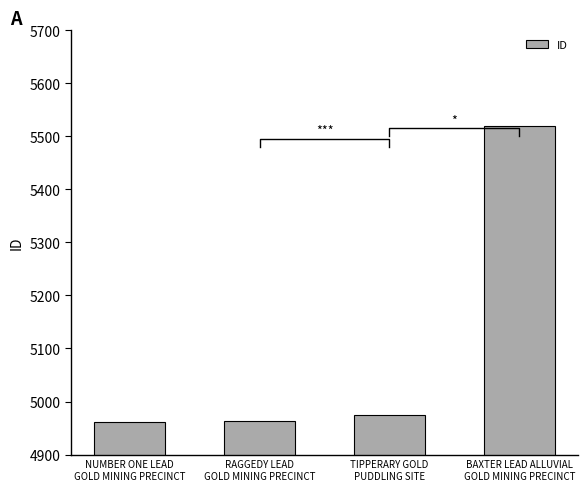

What is the maximum value shown in the chart?

5519